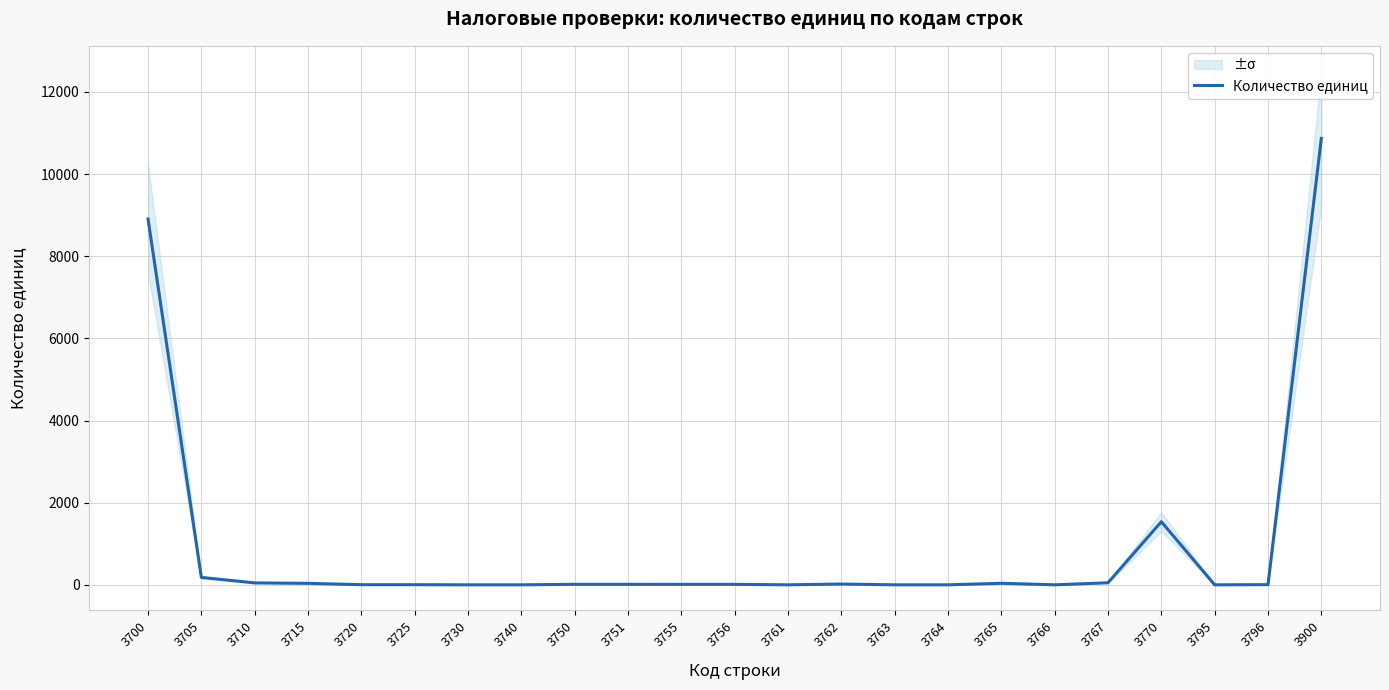

Between 3763 and 3751, which is larger?

3751